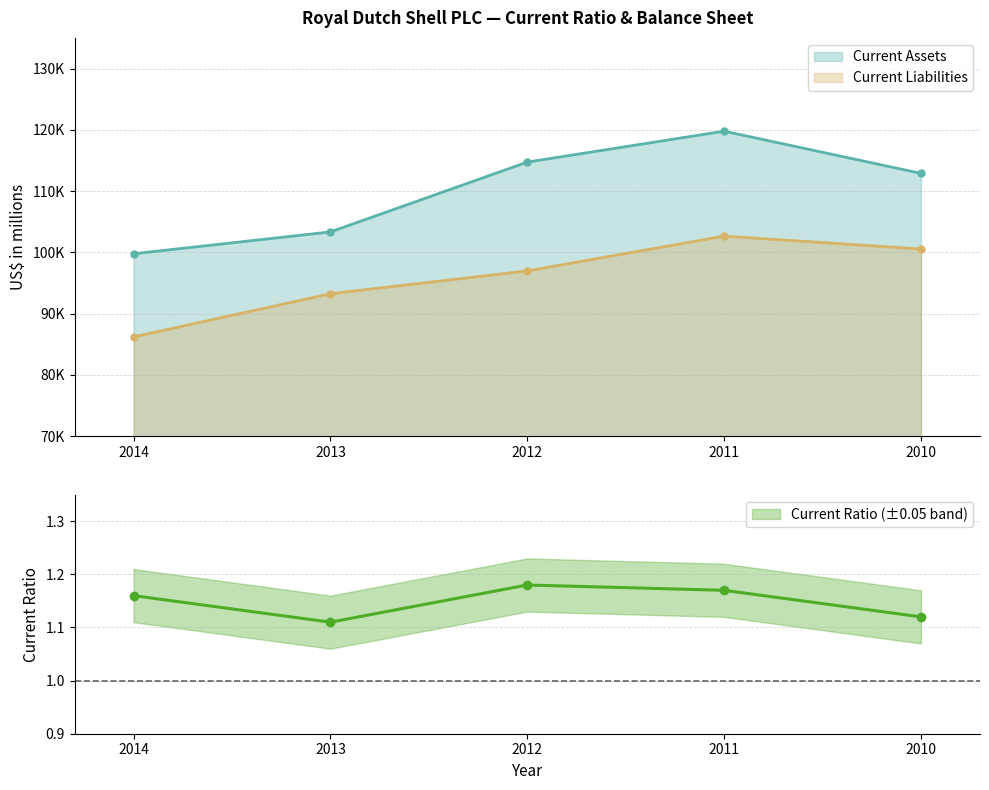

True or false: Current Assets has a value of 136474 at 2014.

False